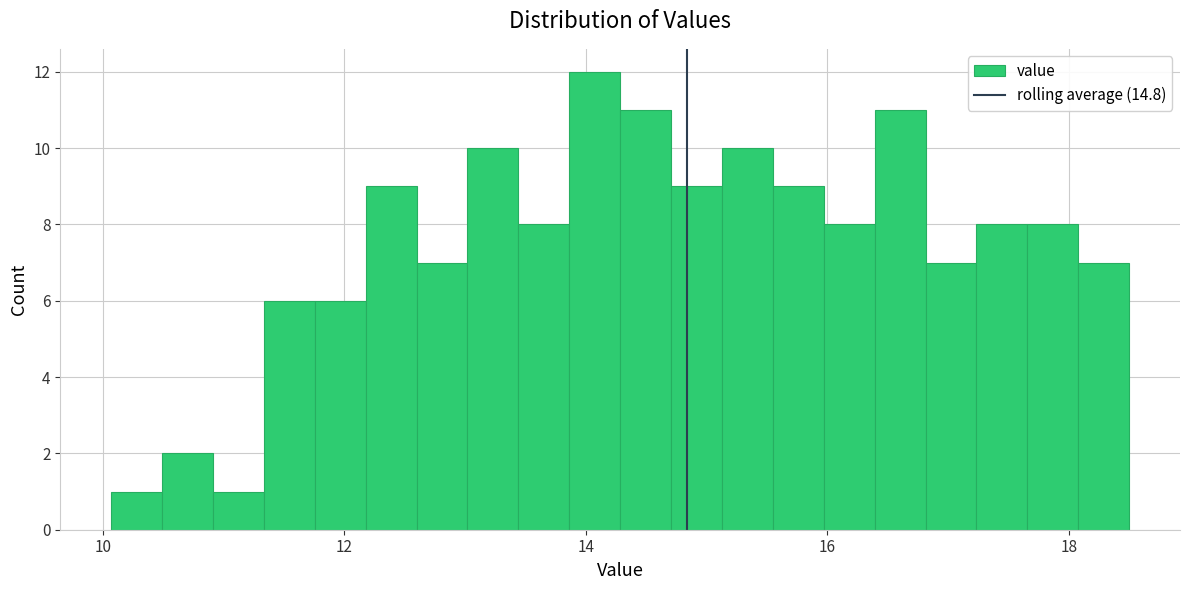

Around what value on the x-axis is the tallest bar? Give the approximate position of its centre, as read against the axis.

14.0